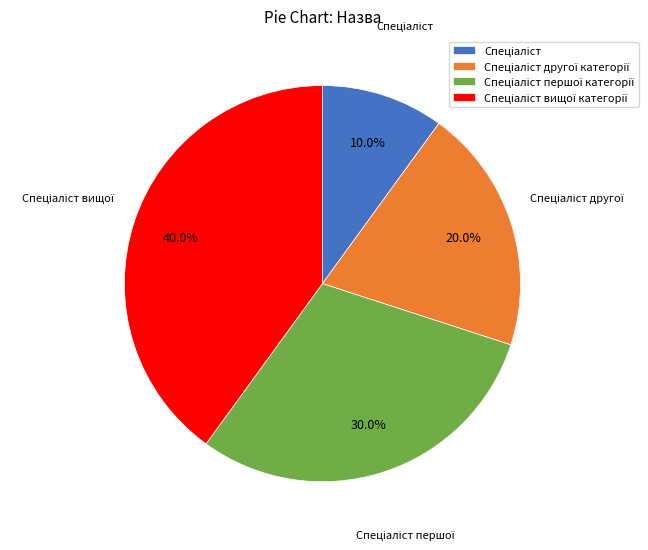

Does any single category account for the majority?

No